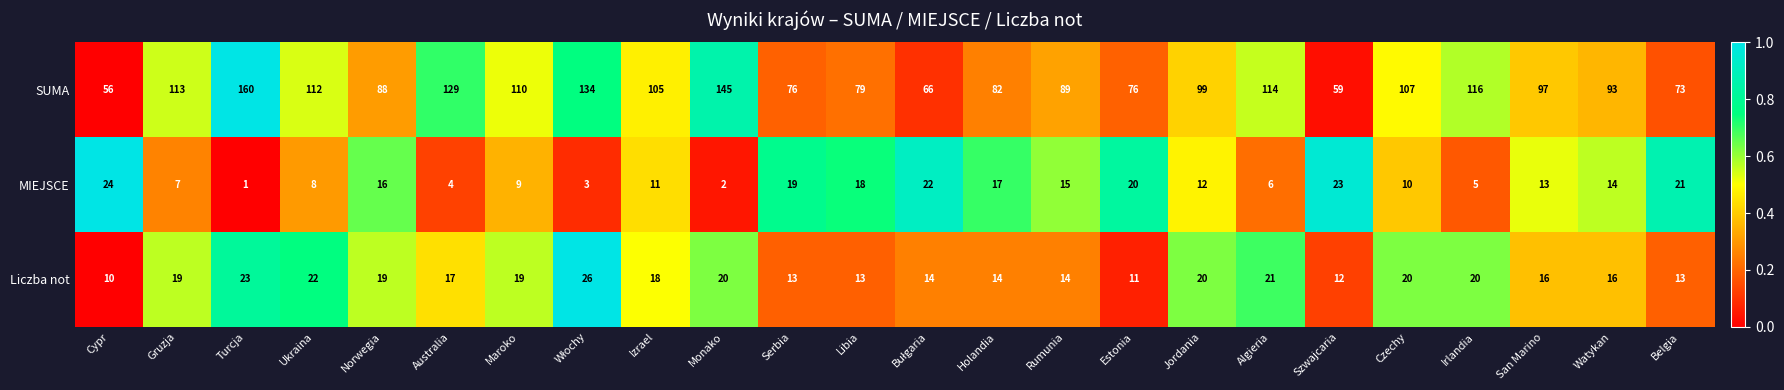

At Australia, list the series in order from smallest to largest.

MIEJSCE, Liczba not, SUMA